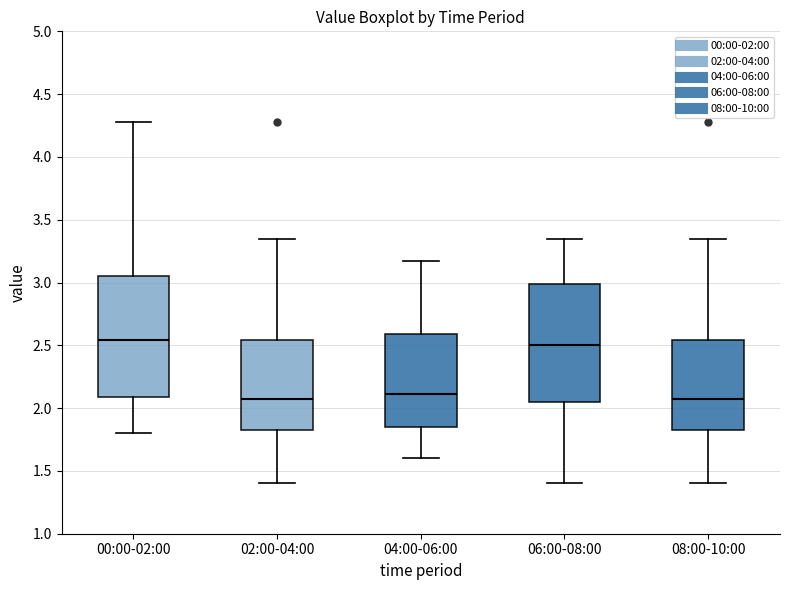

Reading left to right, read every box against the y-axis: the position of its median line, the range the box covers, and the ends of its whiskers. The values are not printed on the chart, so give them approximately, as read against the axis.

00:00-02:00: median 2.55, box 2.10 to 3.05, whiskers 1.80 to 4.30
02:00-04:00: median 2.10, box 1.80 to 2.55, whiskers 1.40 to 3.35
04:00-06:00: median 2.10, box 1.85 to 2.60, whiskers 1.60 to 3.15
06:00-08:00: median 2.50, box 2.05 to 3.00, whiskers 1.40 to 3.35
08:00-10:00: median 2.10, box 1.80 to 2.55, whiskers 1.40 to 3.35